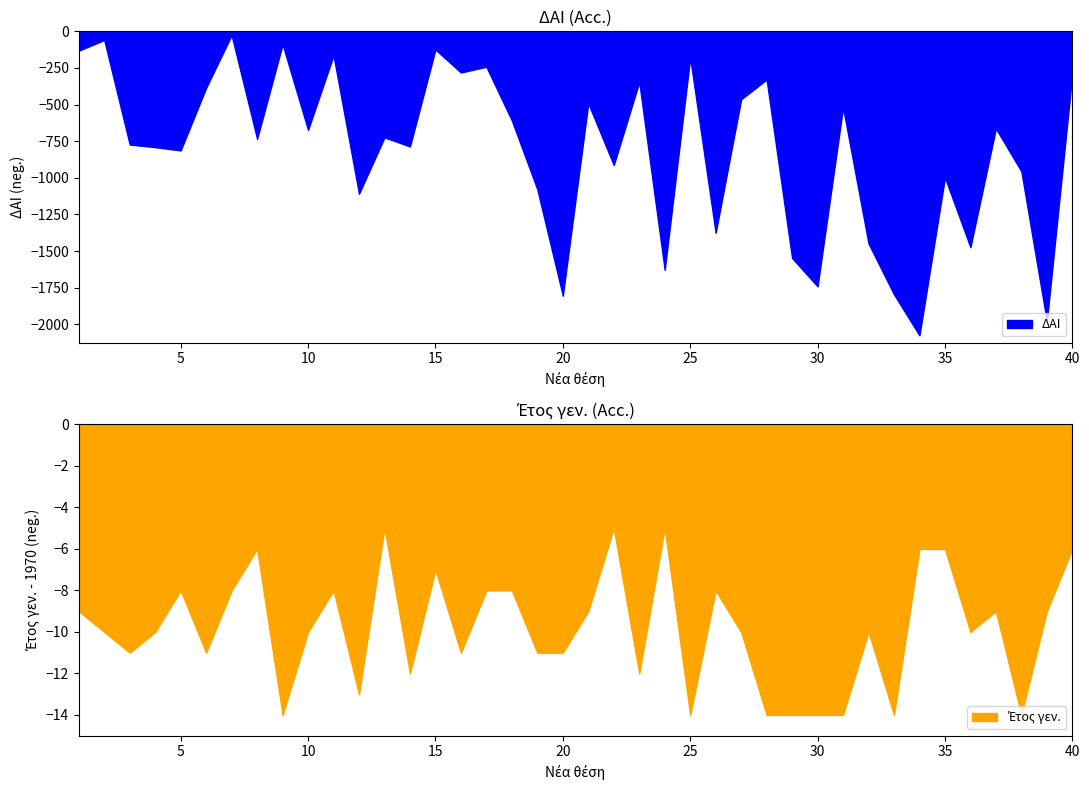

The Έτος γεν. series shows 1978 at 26. True or false?

True